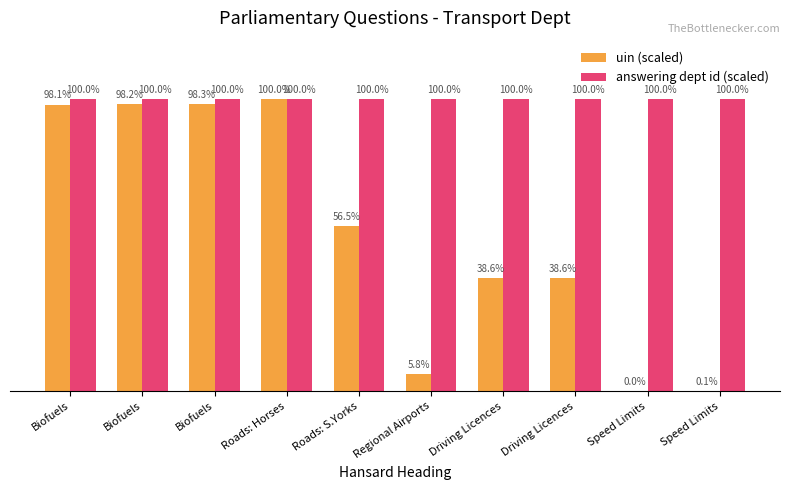

Are the bars grouped side by side (vs. stacked)?

Yes